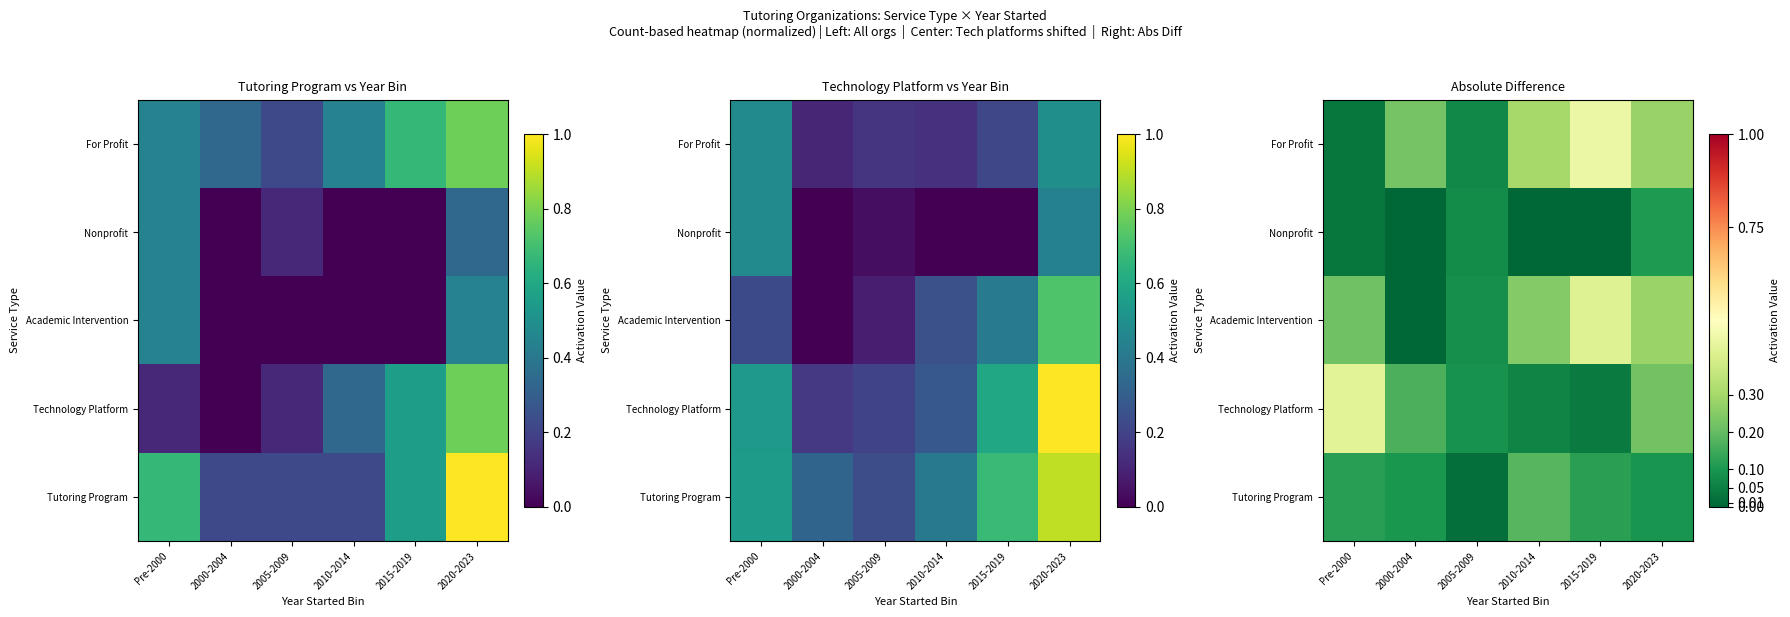

At which label does Nonprofit reach its peak?

2020-2023